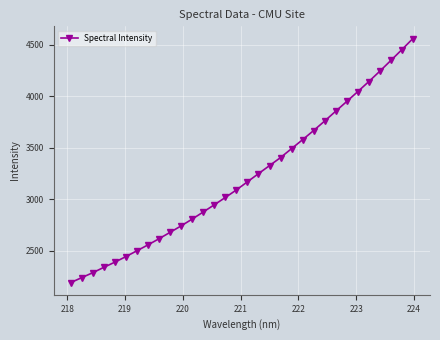

True or false: there are more than 2 points higher than both neighbors.

False